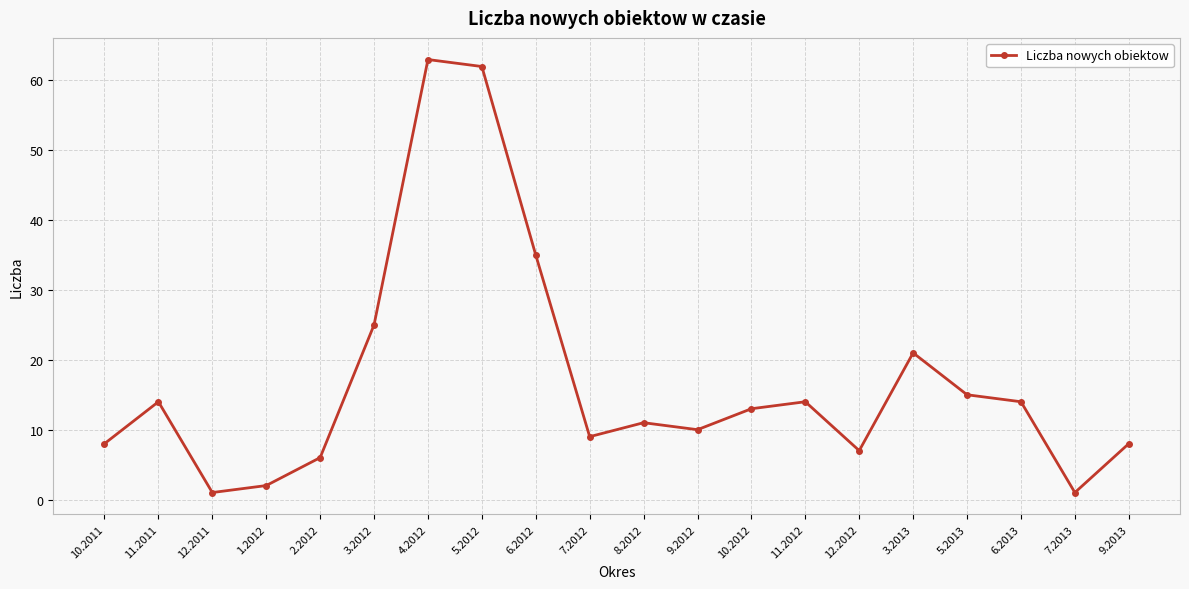

Count the number of data series in this chart.

1